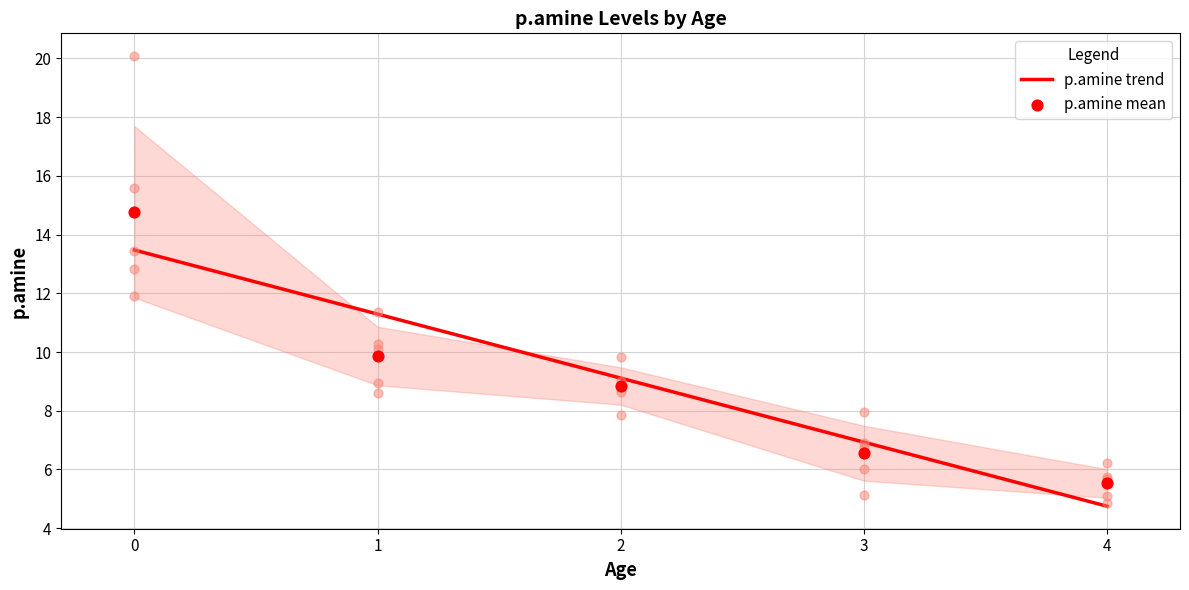

What is the lowest value of the p.amine trend series?

4.7